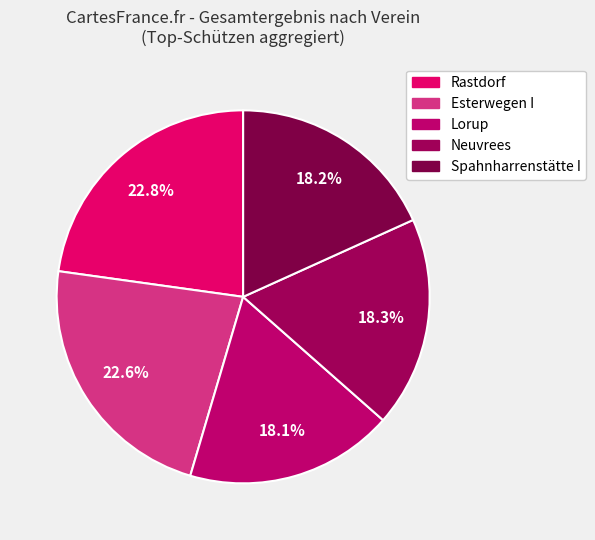

How many slices are in this pie chart?

5